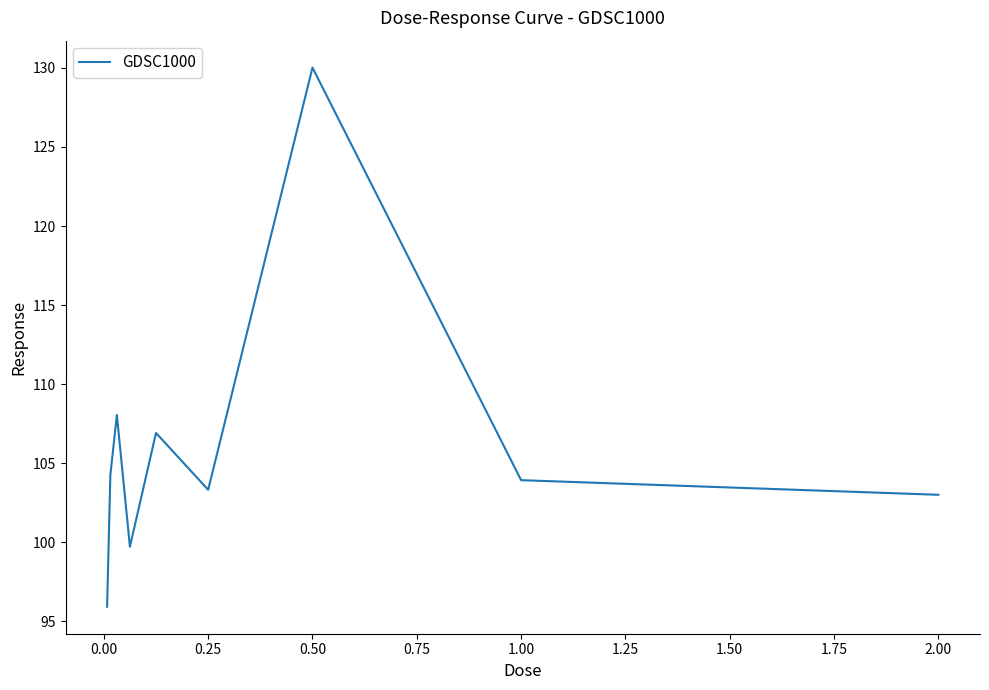

Does the chart display data point markers on the line(s)?

No